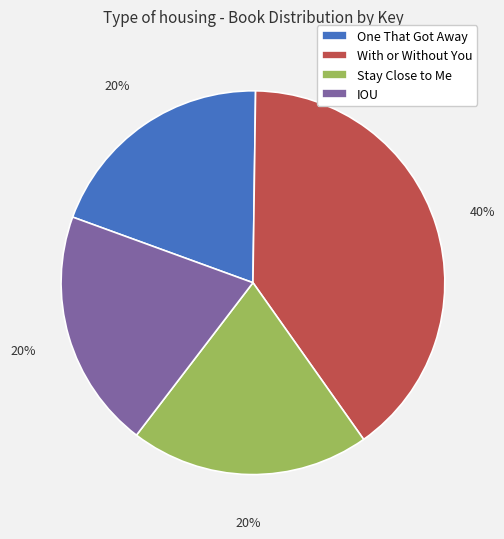

To the nearest percent, what is the average slice percentage?

25%